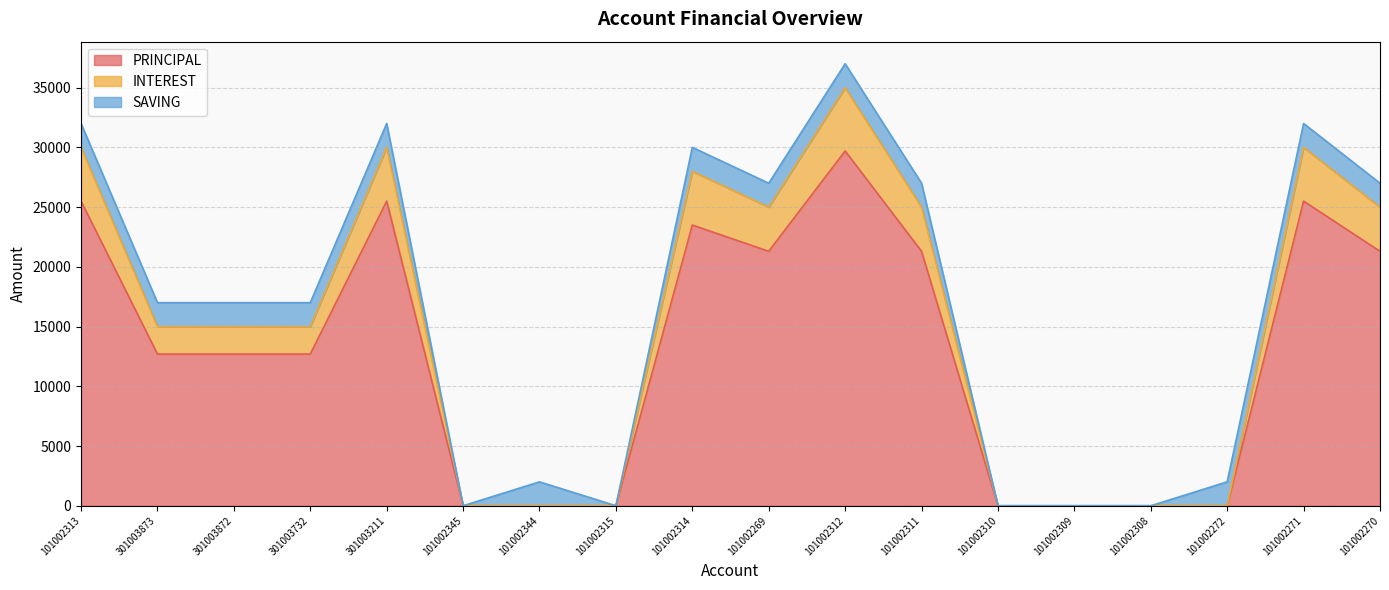

Does the chart display data point markers on the line(s)?

No